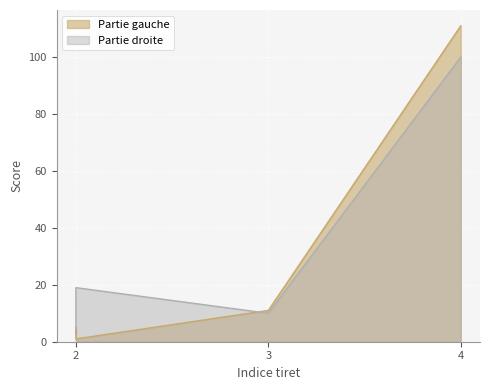

What is the minimum value shown in the chart?

1